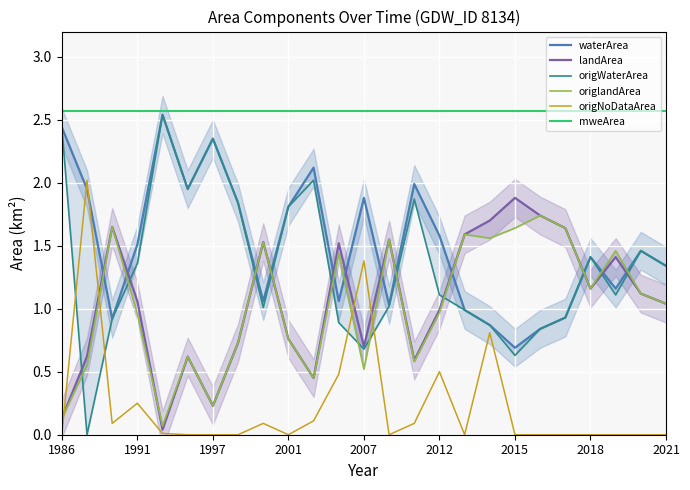

Reading left to right, transcribe all the data shown in this chart.

waterArea: 2.4	1.9	0.9	1.5	2.5	1.9	2.4	1.8	1.1	1.8	2.1	1.1	1.9	1.0	2.0	1.6	1.0	0.9	0.7	0.8	0.9	1.4	1.2	1.5	1.3
landArea: 0.1	0.6	1.6	1.1	0.0	0.6	0.2	0.7	1.5	0.8	0.5	1.5	0.7	1.6	0.6	1.0	1.6	1.7	1.9	1.7	1.6	1.2	1.4	1.1	1.0
origWaterArea: 2.4	0.0	0.9	1.4	2.5	1.9	2.4	1.8	1.0	1.8	2.0	0.9	0.7	1.0	1.9	1.1	1.0	0.9	0.6	0.8	0.9	1.4	1.1	1.5	1.3
origlandArea: 0.1	0.6	1.6	1.0	0.1	0.6	0.2	0.7	1.5	0.8	0.5	1.4	0.5	1.6	0.6	1.0	1.6	1.6	1.6	1.7	1.6	1.2	1.5	1.1	1.0
origNoDataArea: 0.0	2.0	0.1	0.2	0.0	0.0	0.0	0.0	0.1	0.0	0.1	0.5	1.4	0.0	0.1	0.5	0.0	0.8	0.0	0.0	0.0	0.0	0.0	0.0	0.0
mweArea: 2.6	2.6	2.6	2.6	2.6	2.6	2.6	2.6	2.6	2.6	2.6	2.6	2.6	2.6	2.6	2.6	2.6	2.6	2.6	2.6	2.6	2.6	2.6	2.6	2.6